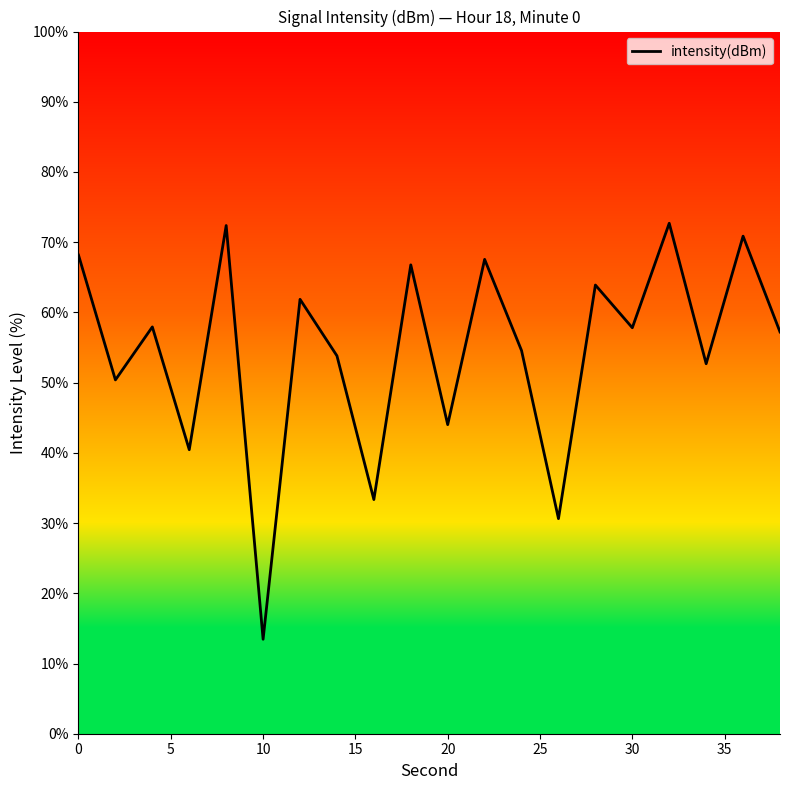

What is the greatest value displayed?

72.7